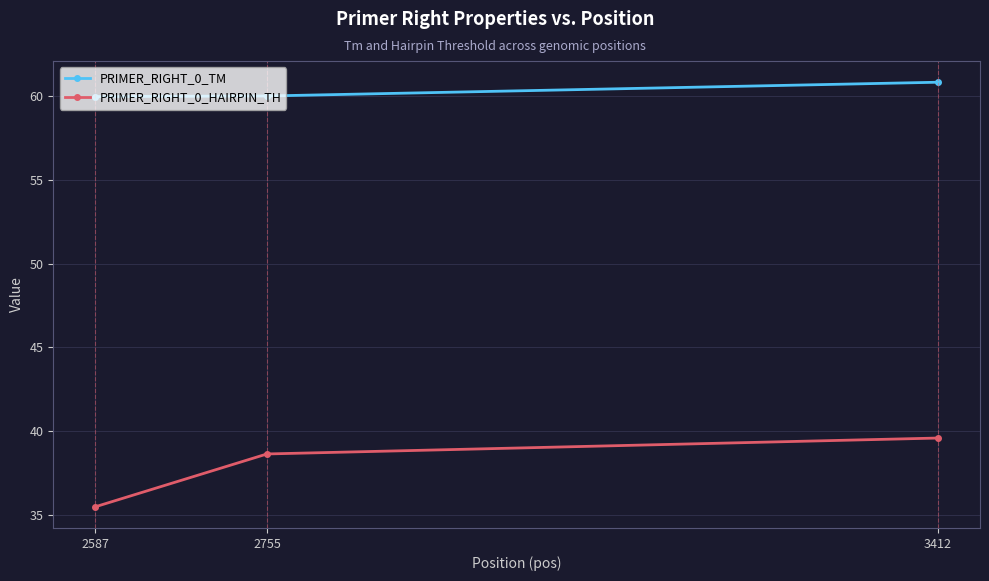

Which series has the largest range (max minus min)?

PRIMER_RIGHT_0_HAIRPIN_TH